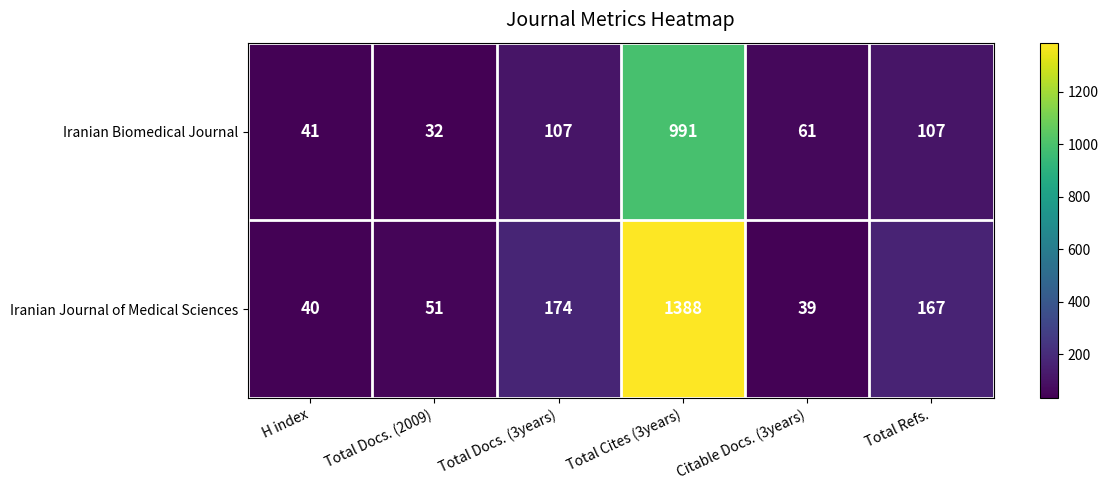

Which category has the highest value in the Iranian Biomedical Journal series?

Total Cites (3years)